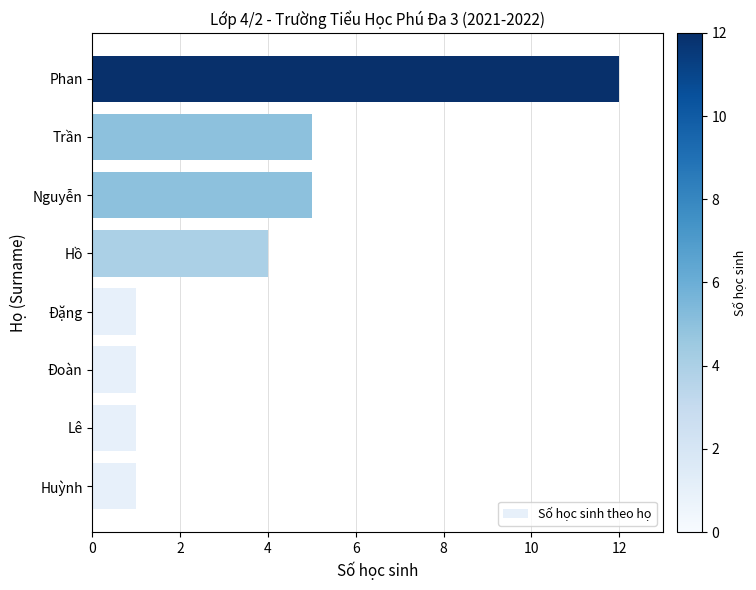

Is it true that the value at Trần is 2?

False